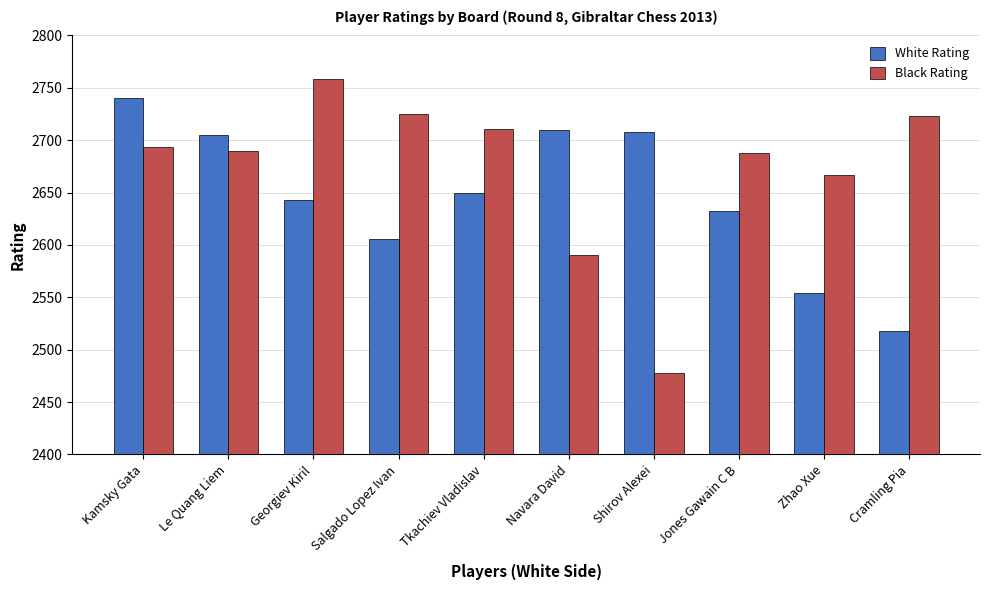

What is the lowest value of the White Rating series?

2518